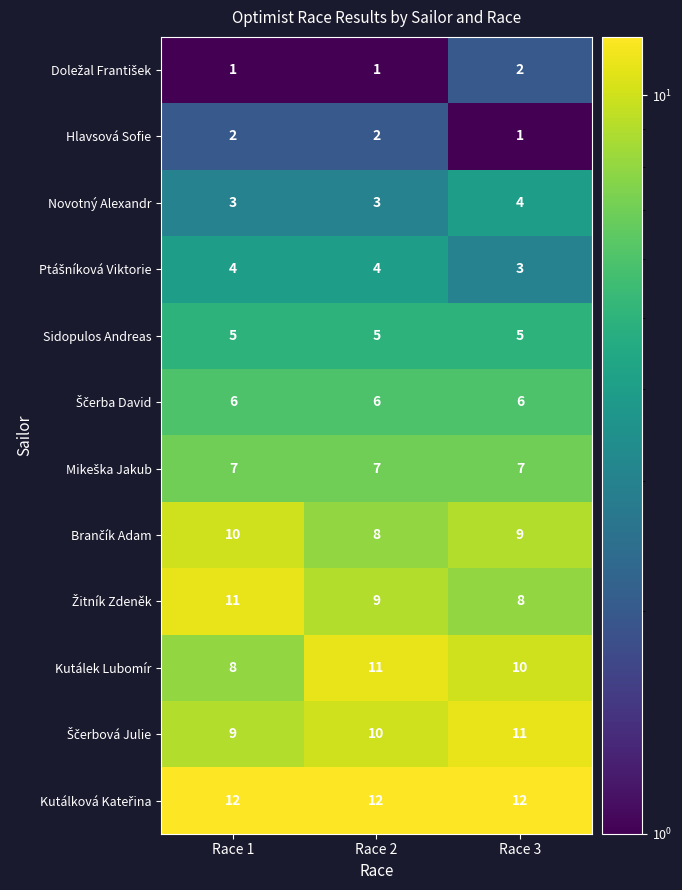

The value of Kutálek Lubomír at Race 3 is 4. True or false?

False